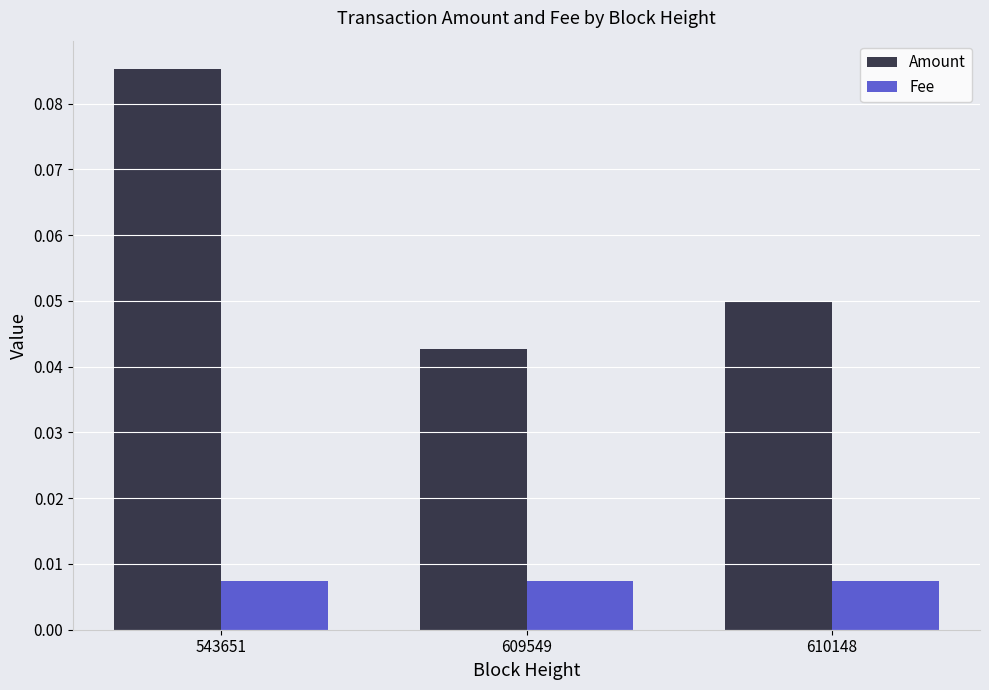

Which category has the highest value in the Amount series?

543651